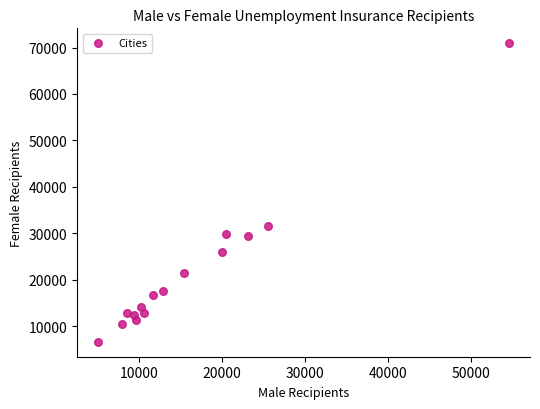

What is the range of X values (max minus min)?

49591